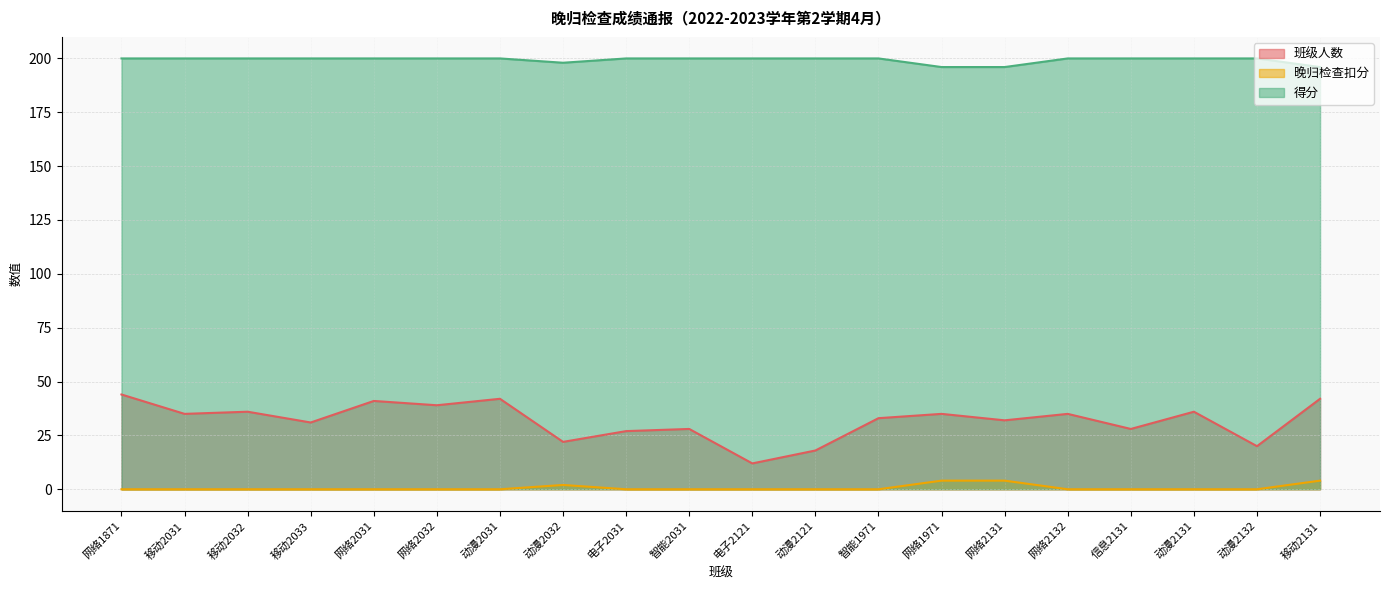

What is the difference between the 班级人数 values at 动漫2031 and 网络2031?

1